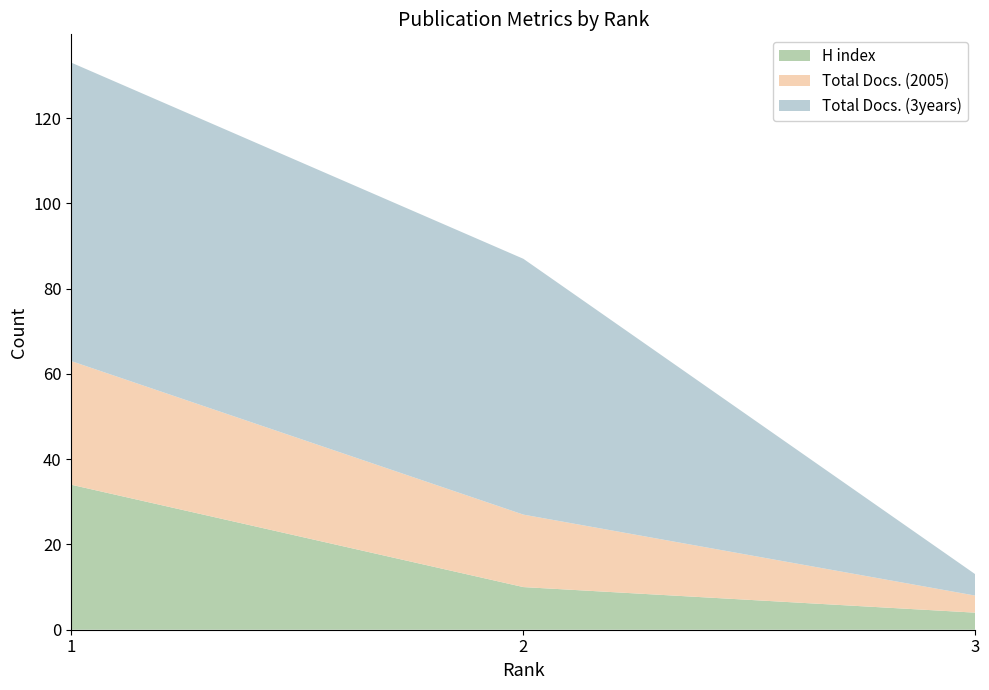

Reading left to right, transcribe all the data shown in this chart.

H index: 1=34	2=10	3=4
Total Docs. (2005): 1=29	2=17	3=4
Total Docs. (3years): 1=70	2=60	3=5